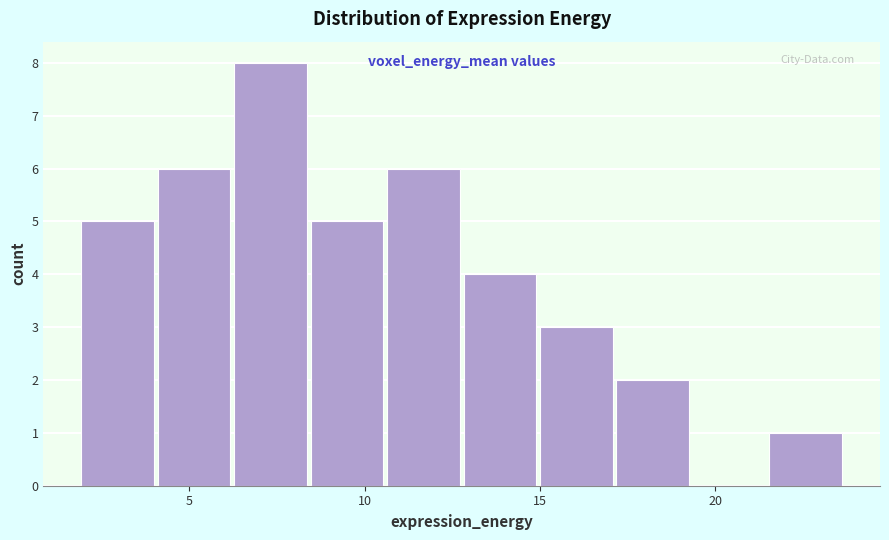

Which range on the x-axis has the tallest bar?

6.5 to 8.5